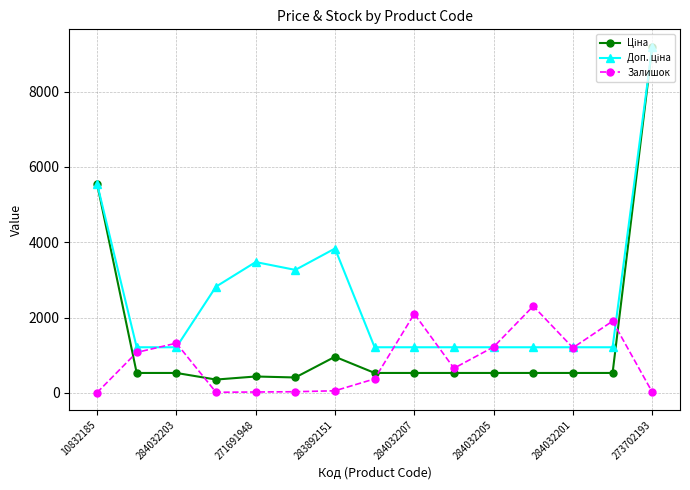

True or false: Залишок has more than 2 interior local peaks.

True